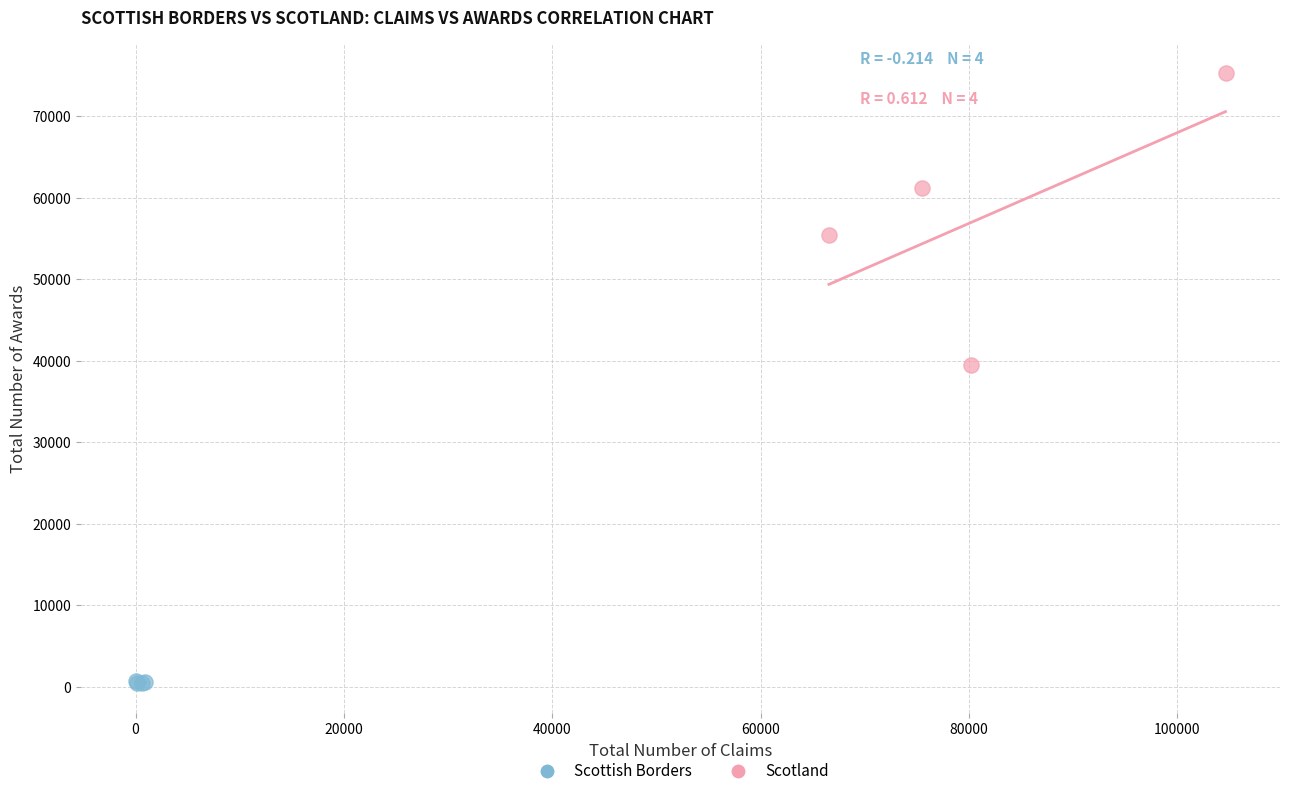

Which series reaches the minimum Y coordinate?

Scottish Borders